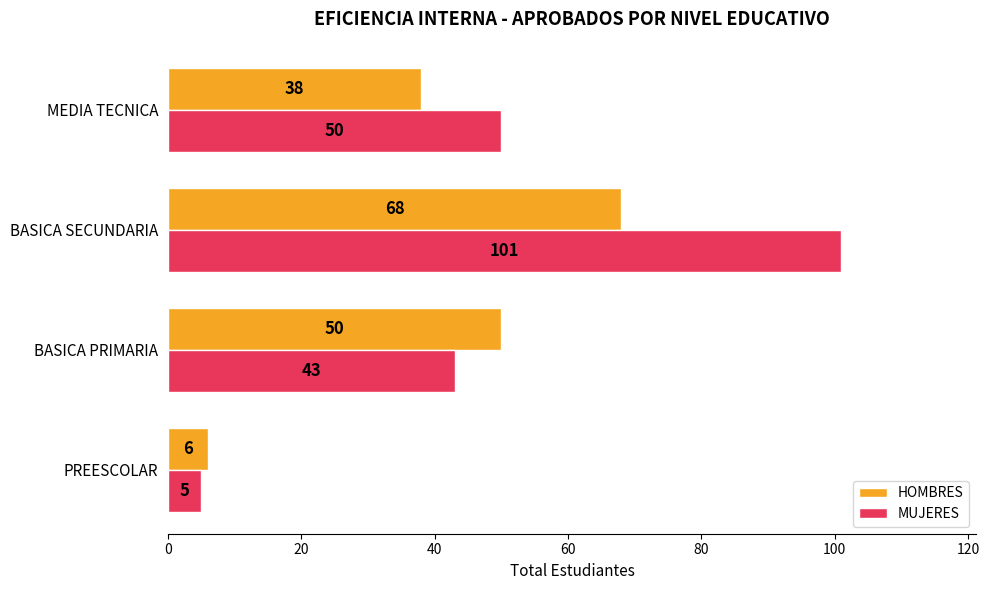

At how many categories does at least one series exceed 45?

3